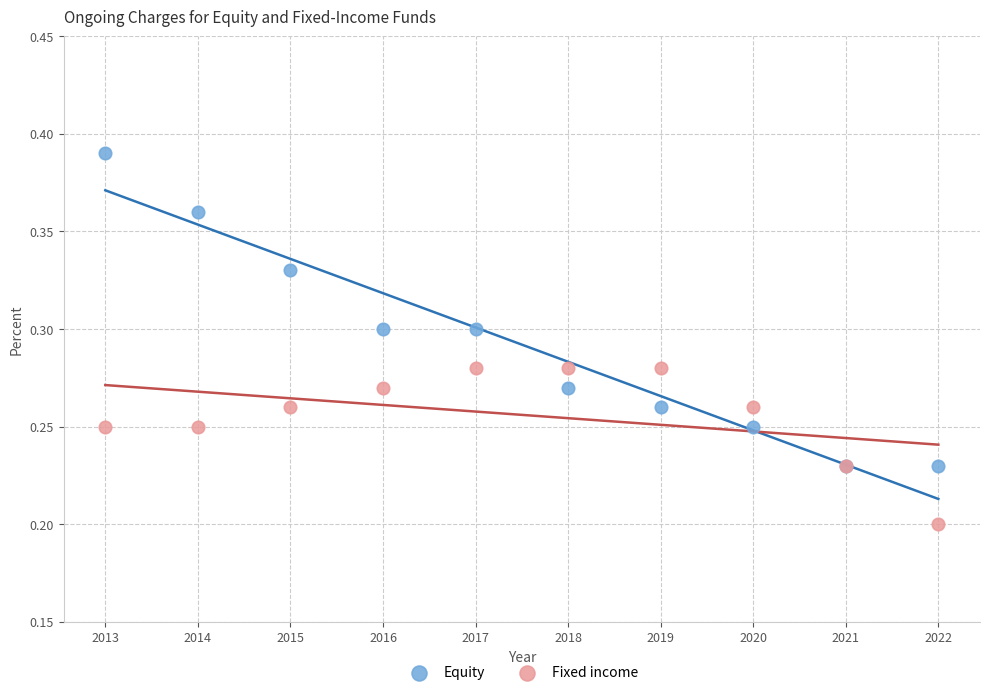

Which series reaches the maximum Y coordinate?

Equity